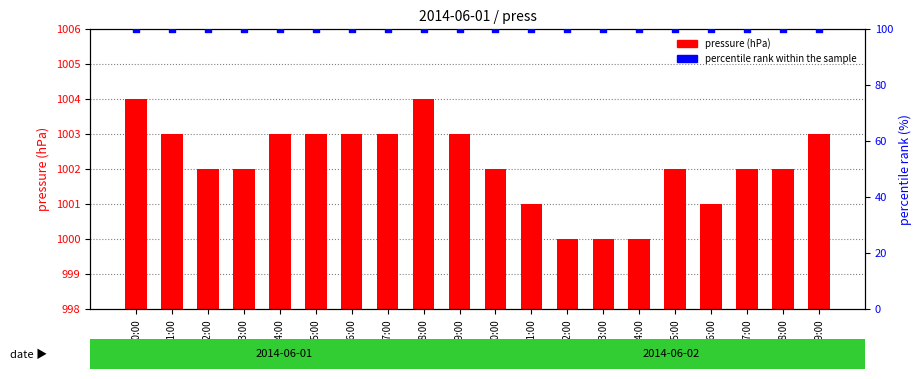

Which series reaches the maximum Y coordinate?

pressure (hPa)